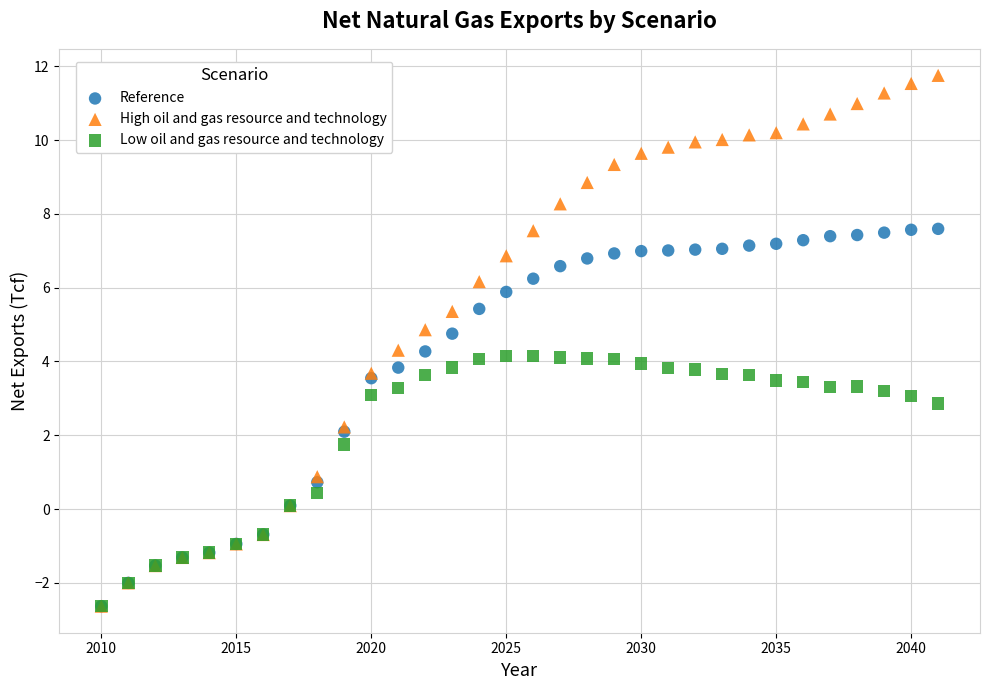

Which series contains the highest Y value?

High oil and gas resource and technology